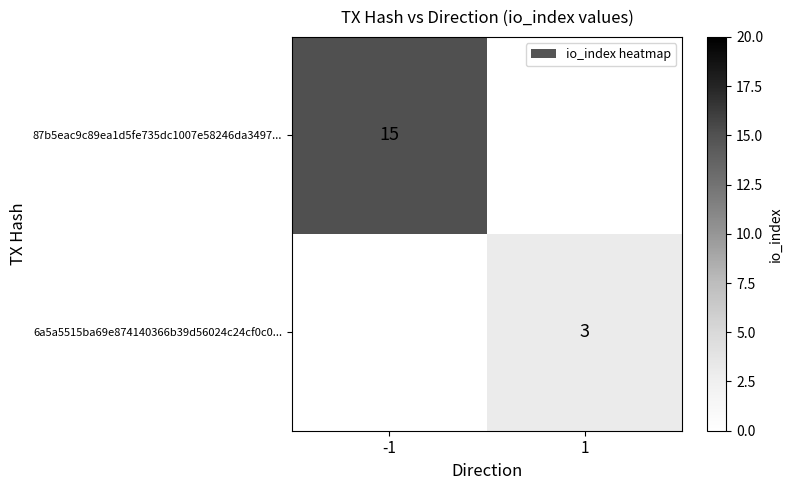

Is it true that 6a5a5515ba69e874140366b39d56024c24cf0c0... equals 3 at 1?

True